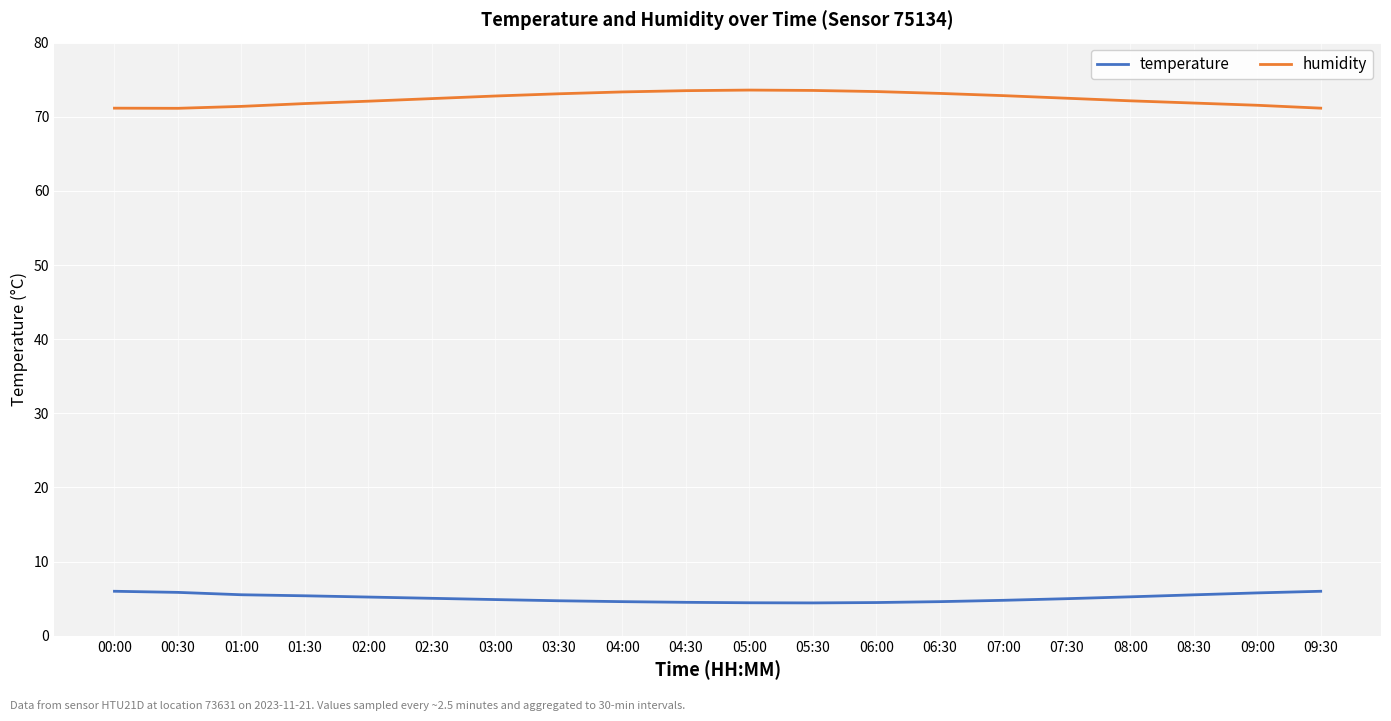

The value of humidity at 08:30 is 71.8. True or false?

True